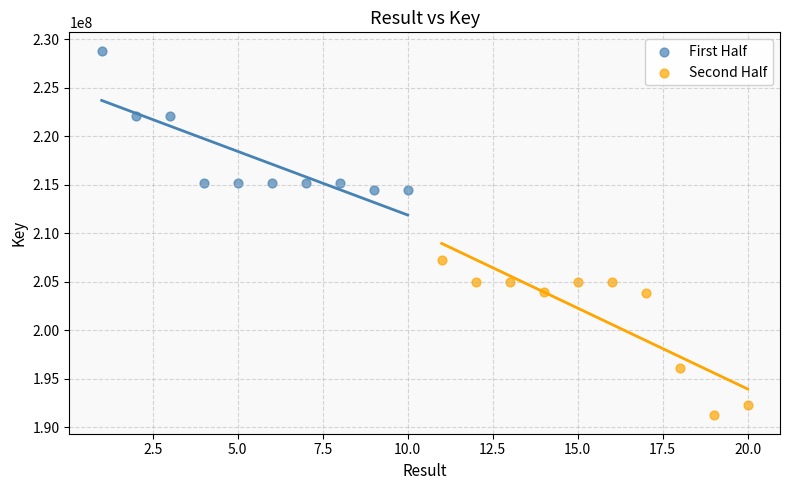

Which series has the largest Y range (max minus min)?

Second Half